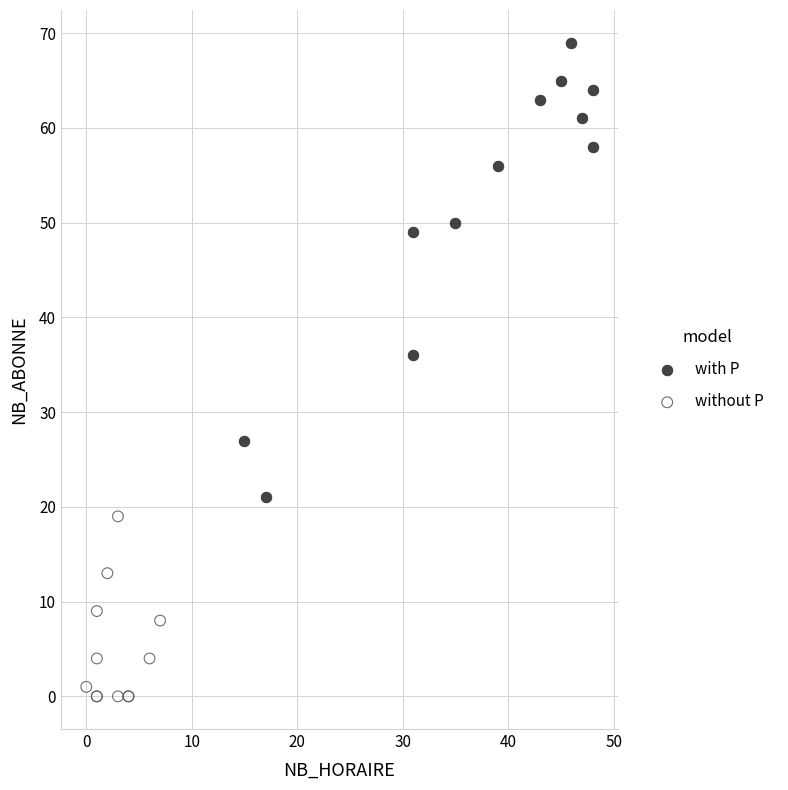

Which series reaches the maximum Y coordinate?

with P